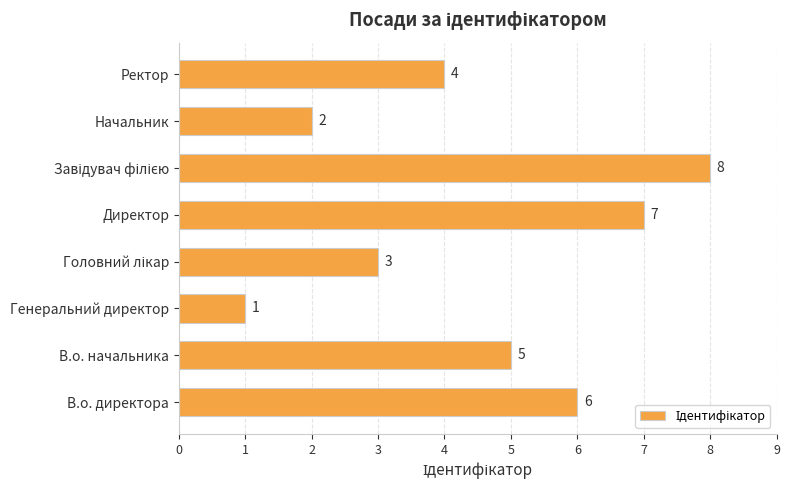

Are the bars grouped side by side (vs. stacked)?

No